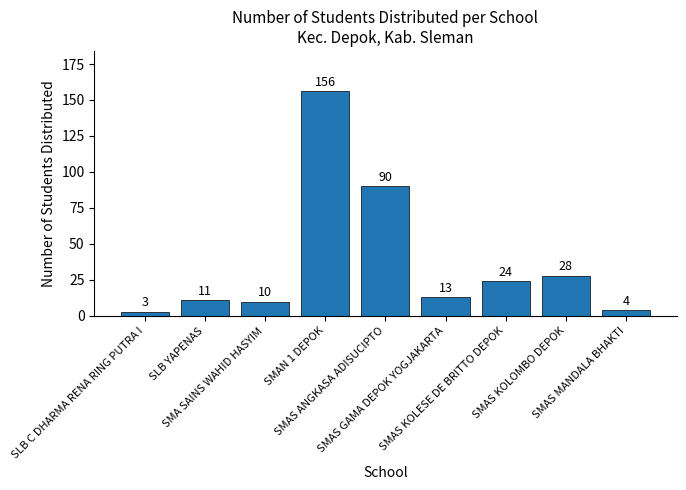

Which label corresponds to the smallest value in the chart?

SLB C DHARMA RENA RING PUTRA I